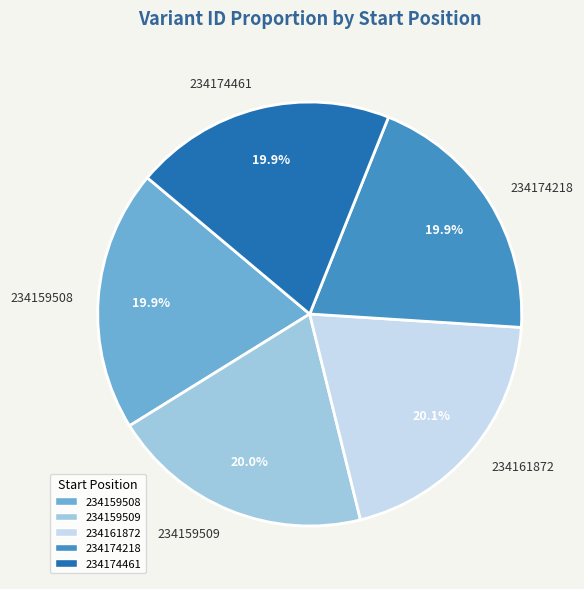

Does 234159509 represent more than half of the total?

No